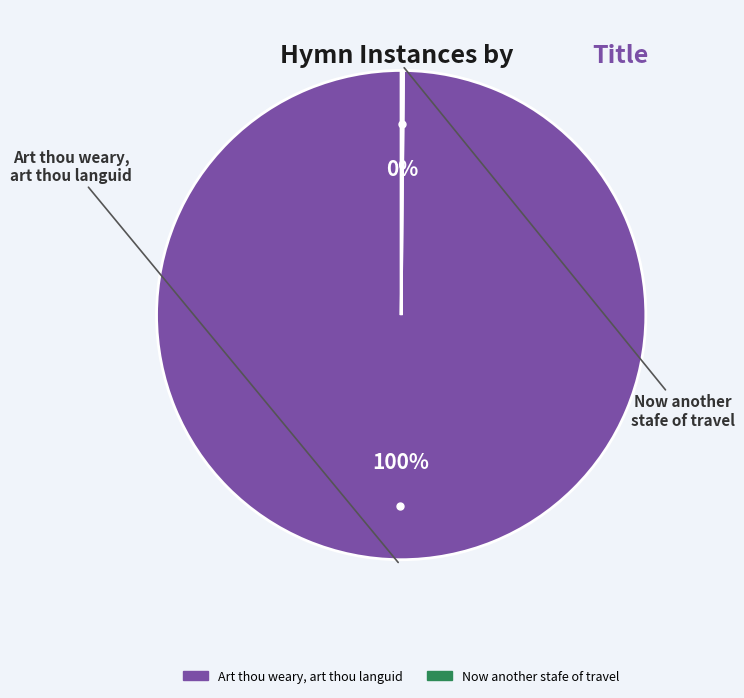

To the nearest percent, what is the average slice percentage?

50%